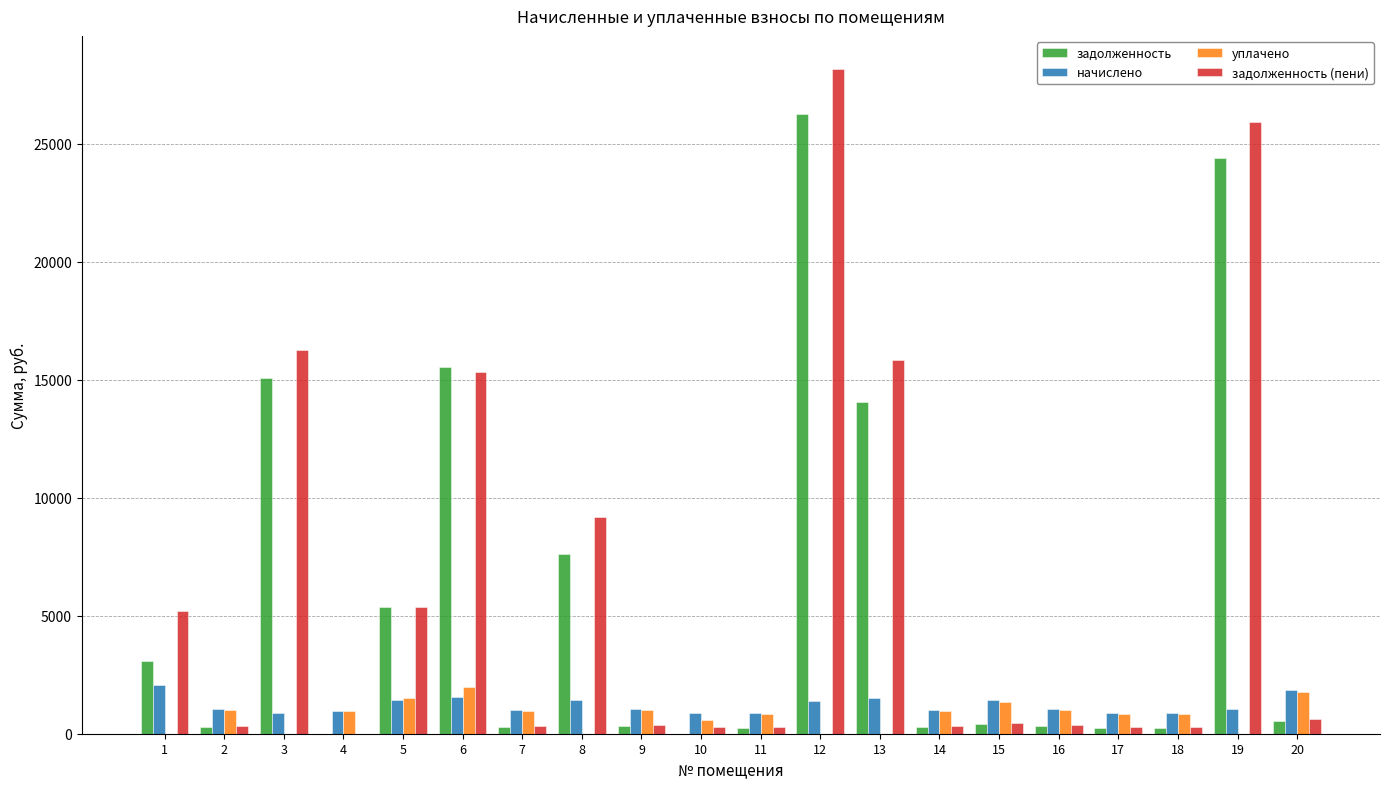

What is the highest value of the уплачено series?

2000.0